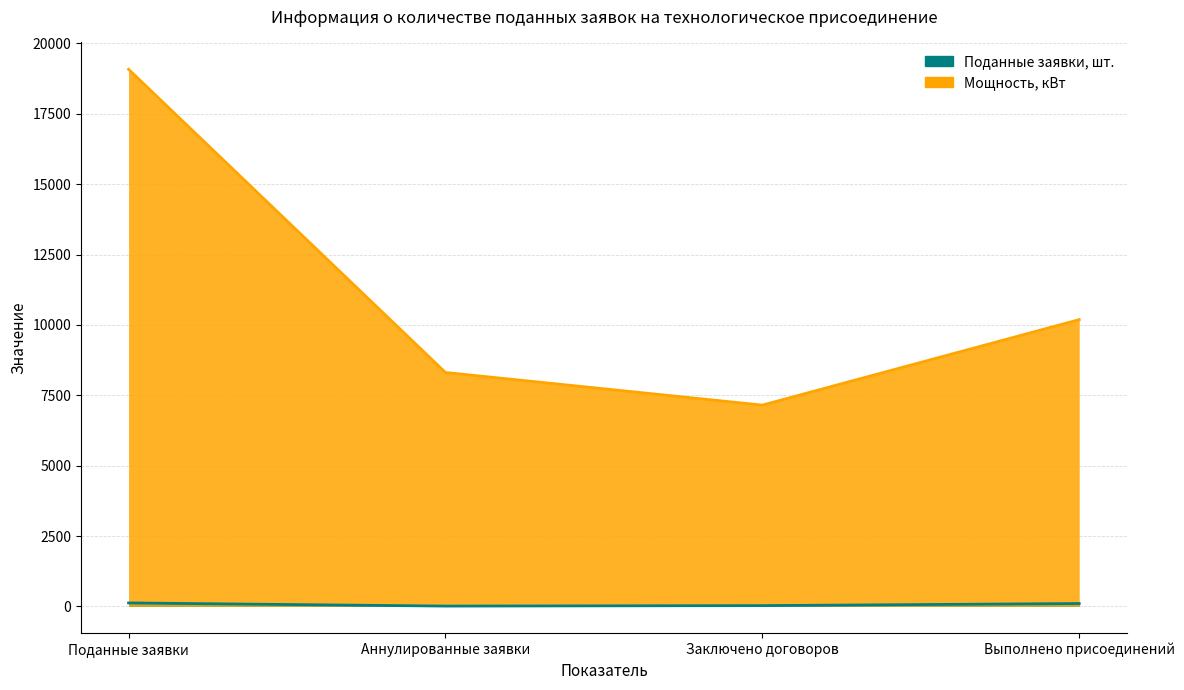

How many interior local valleys does the Поданные заявки, шт. series have?

1